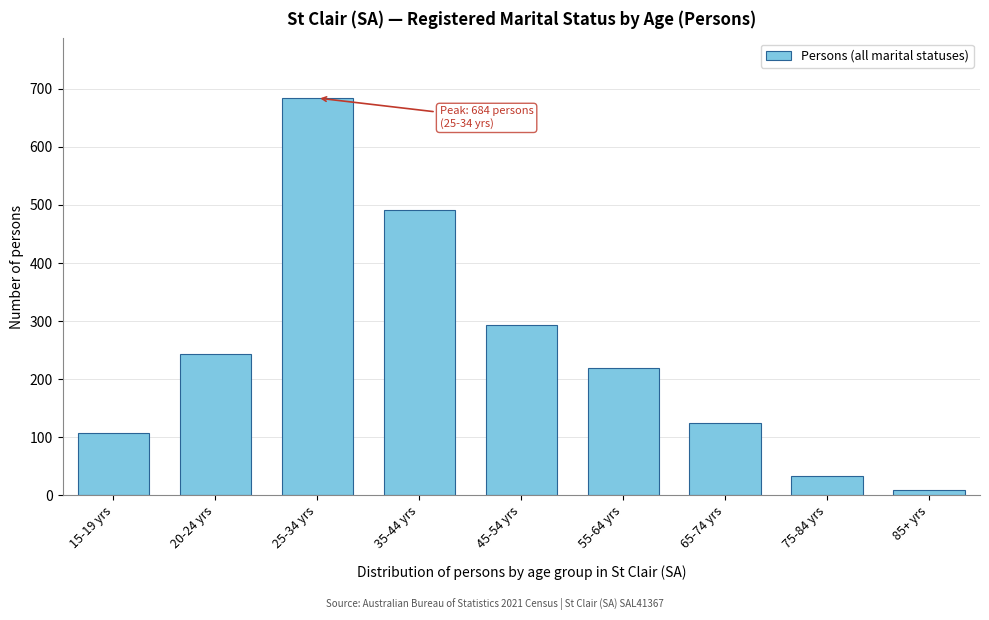

Reading left to right, what are all the values shown in this chart?

108	244	684	491	294	220	124	33	10